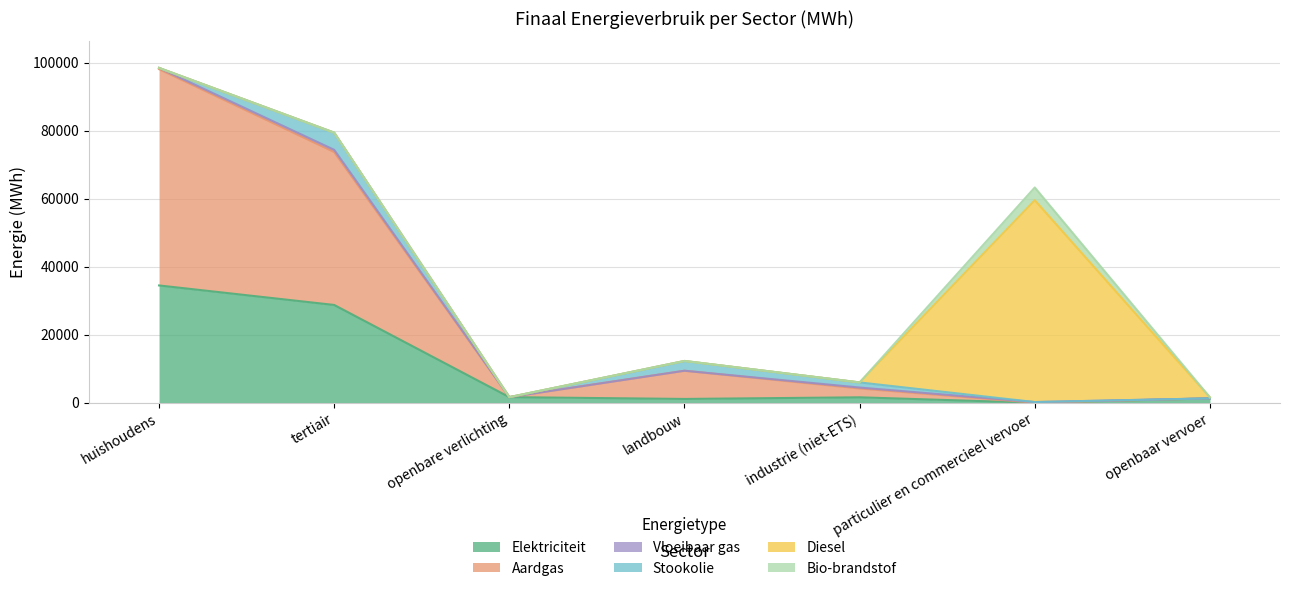

The Elektriciteit series shows 1610.5 at industrie (niet-ETS). True or false?

True